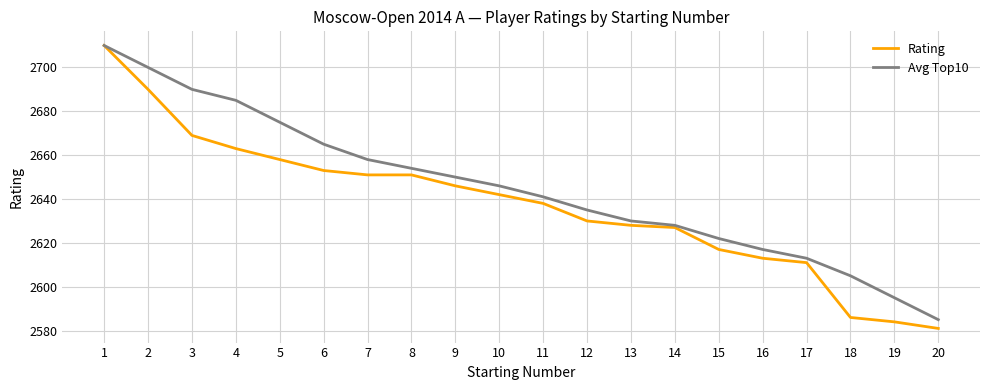

Which series has the largest total across all categories?

Avg Top10